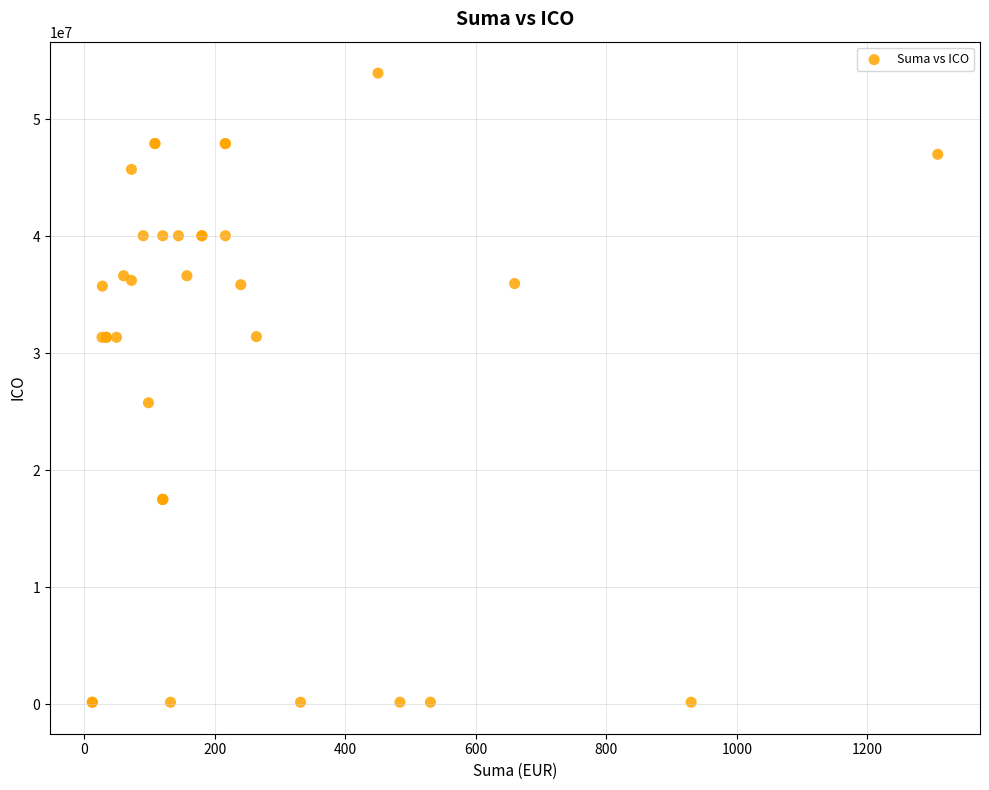

What Y value in the scatter plot is closest to 27049949?

25763469